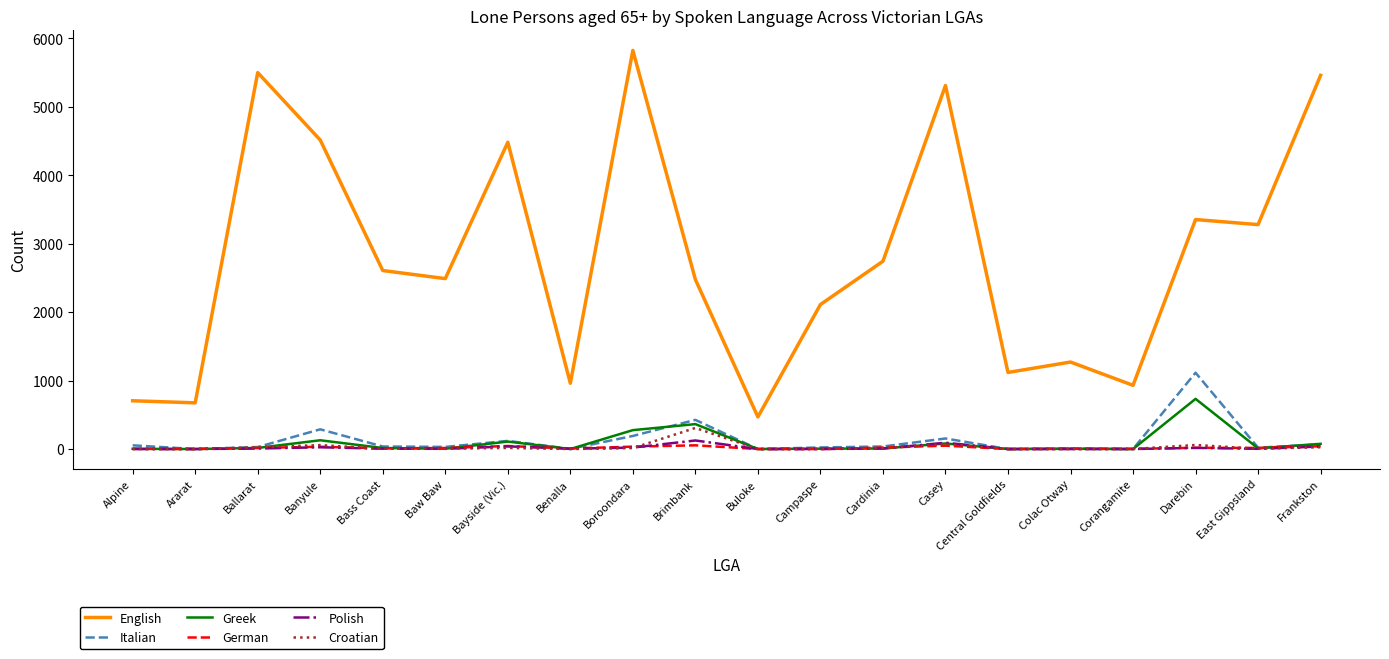

Where does the German series first go above 16?

Ballarat